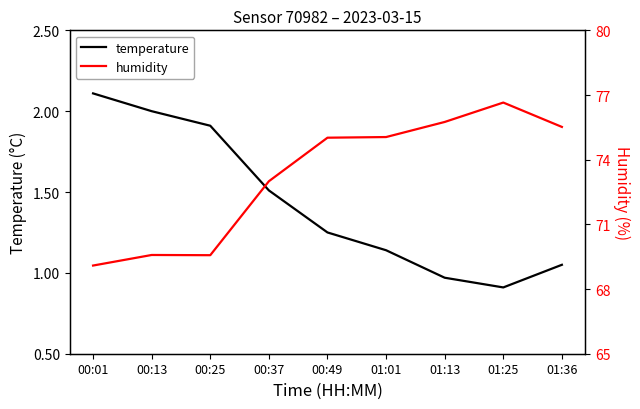

The humidity series shows 31.9 at 01:13. True or false?

False